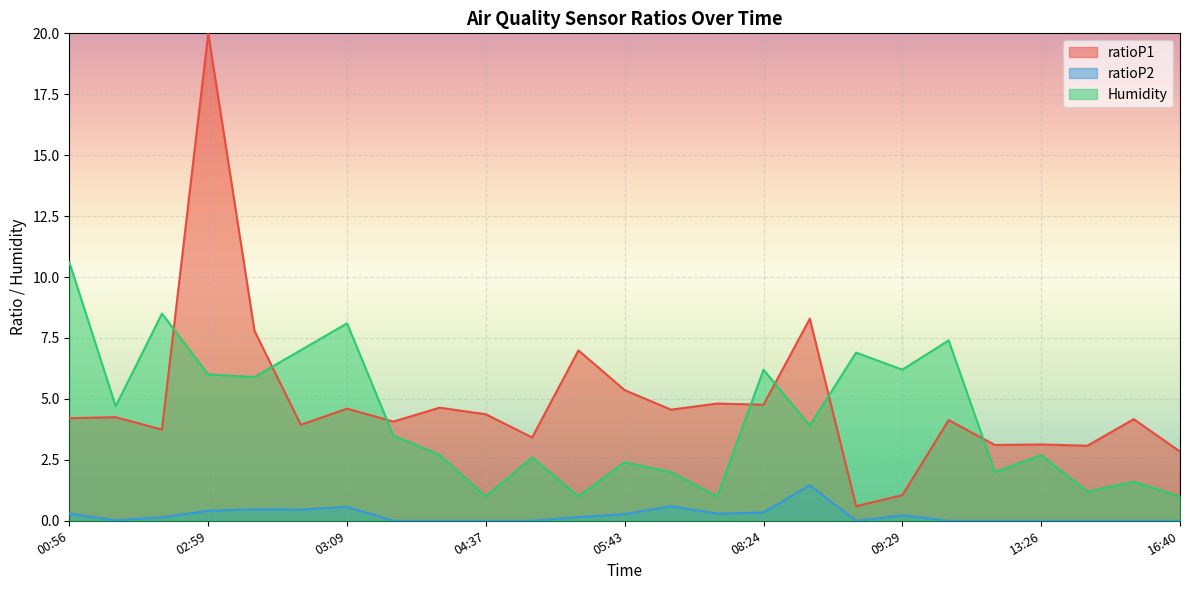

What value does the Humidity series have at 09:34?

7.4